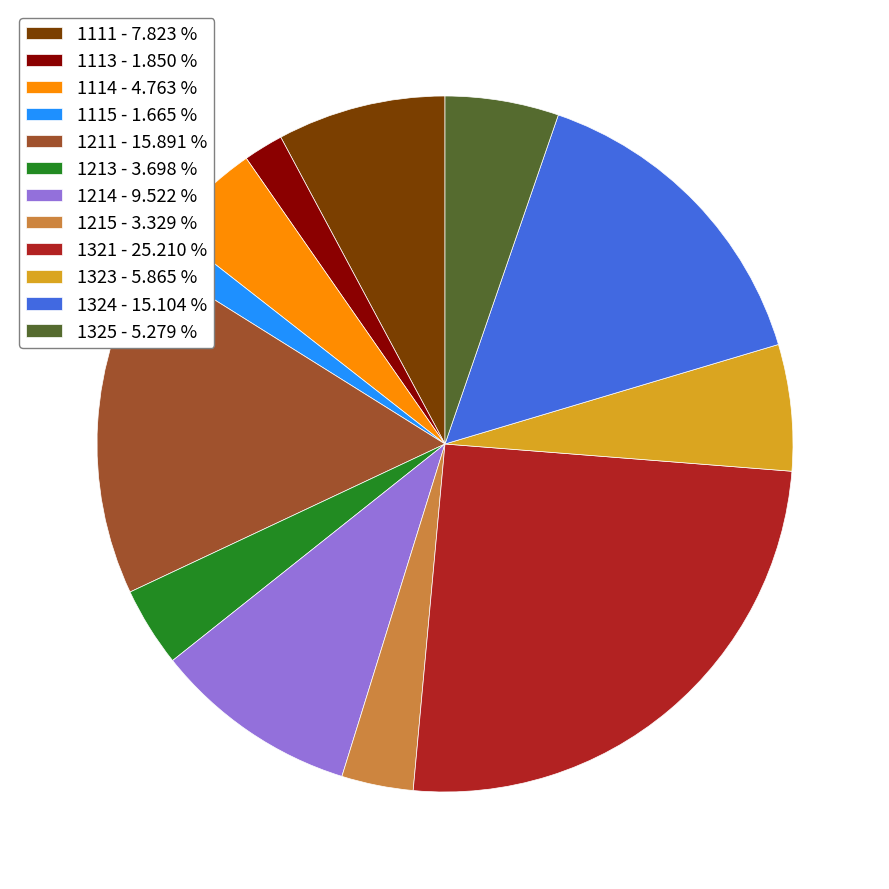

Is the sum of 1215 - 3.329 % and 1114 - 4.763 % greater than half?

No